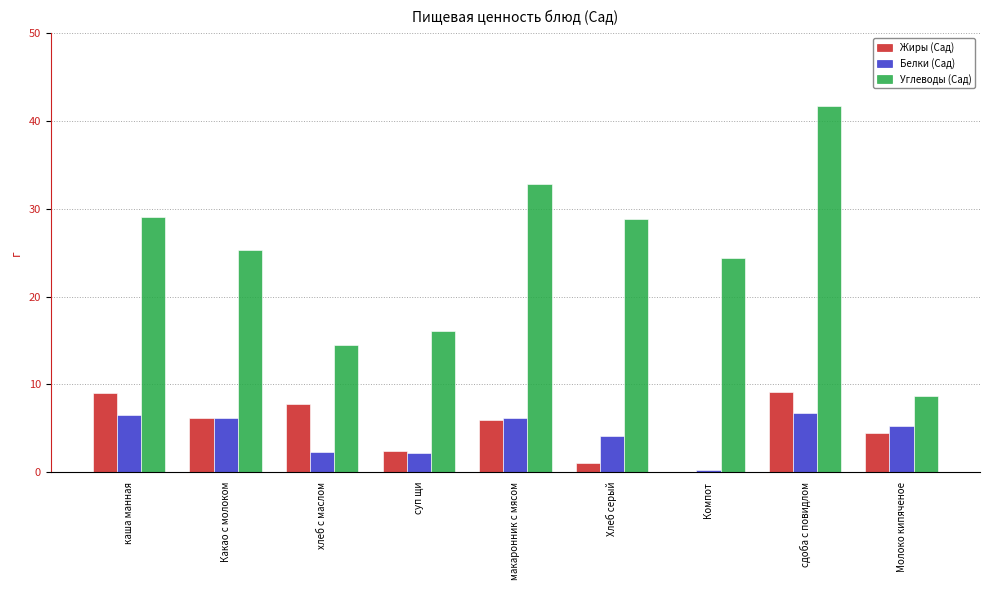

The value of Жиры (Сад) at хлеб с маслом is 7.8. True or false?

True